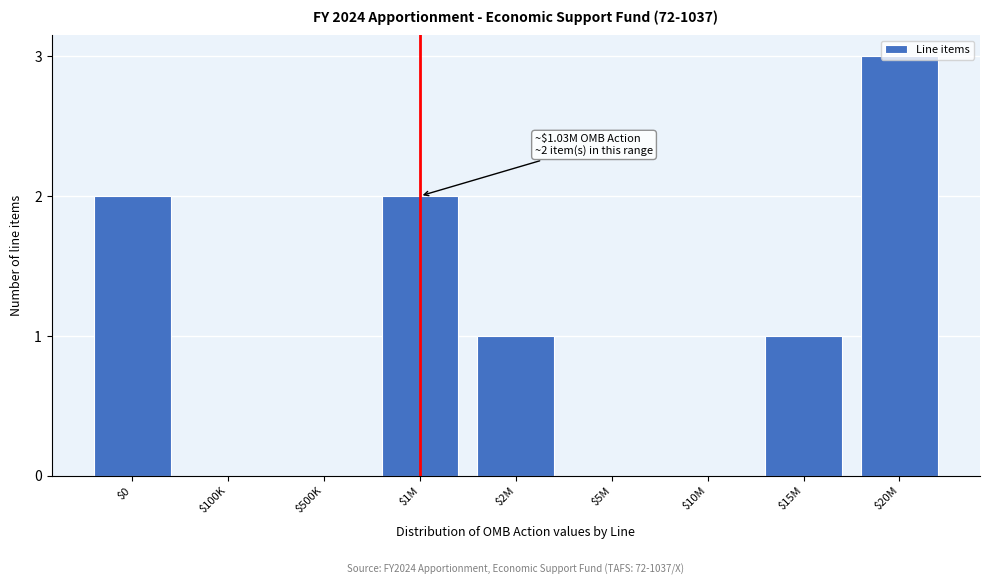

Is it true that the value at $100K is 2?

False